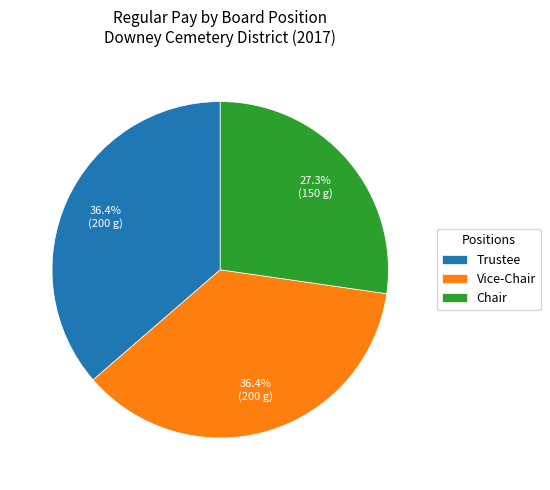

True or false: Vice-Chair accounts for 36% of the total.

True